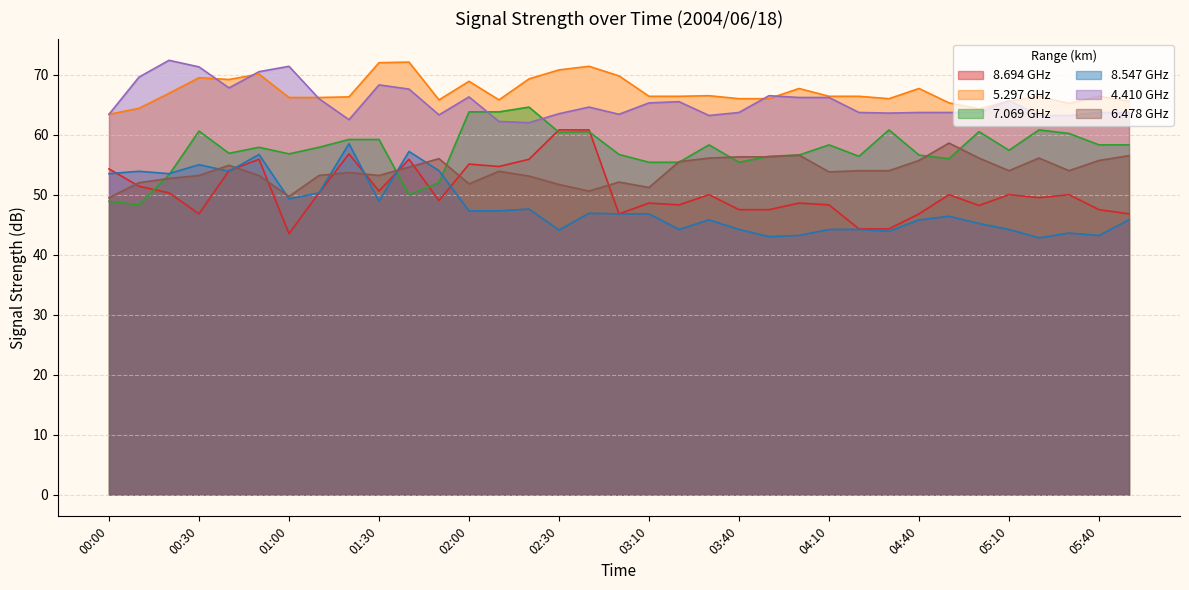

Where is 6.478 nearest to the value 54?

04:20